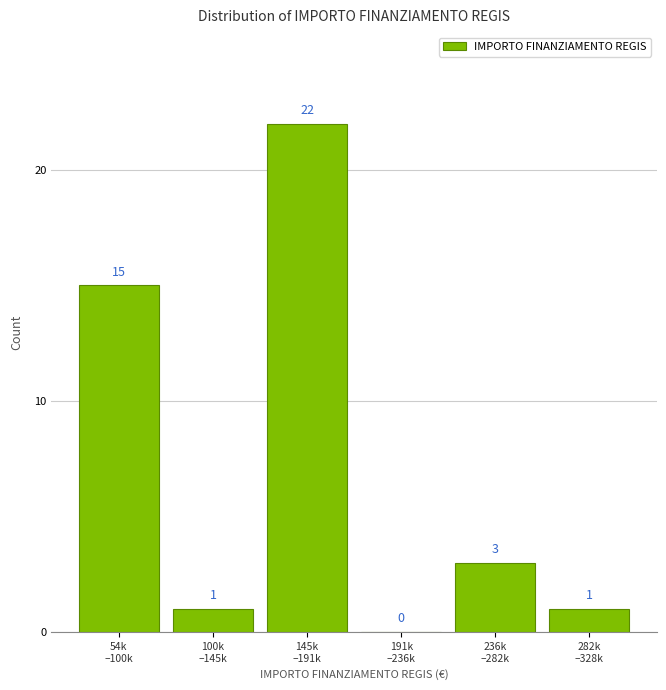

What is the greatest value displayed?

22